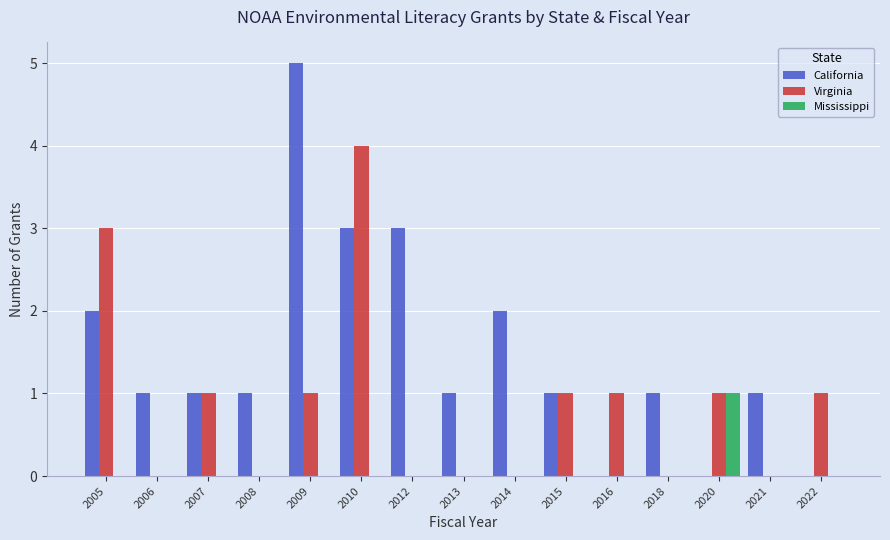

At which category is the sum across all series the highest?

2010